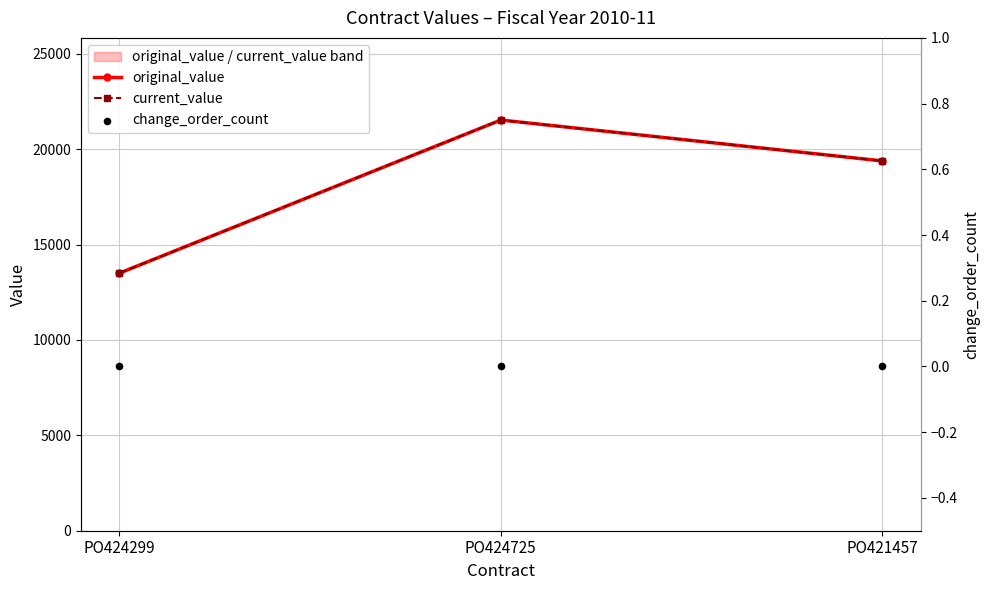

At which category is the sum across all series the highest?

PO424725